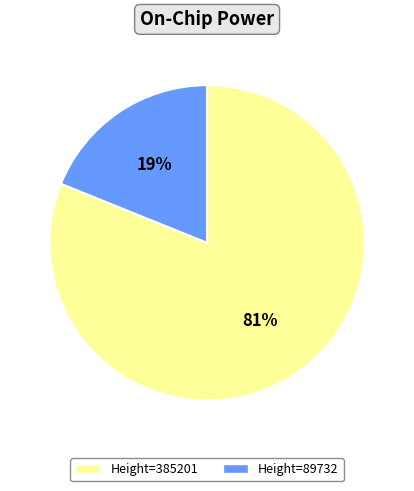

What is the ratio of the value at Height=385201 to the value at Height=89732?

4.3